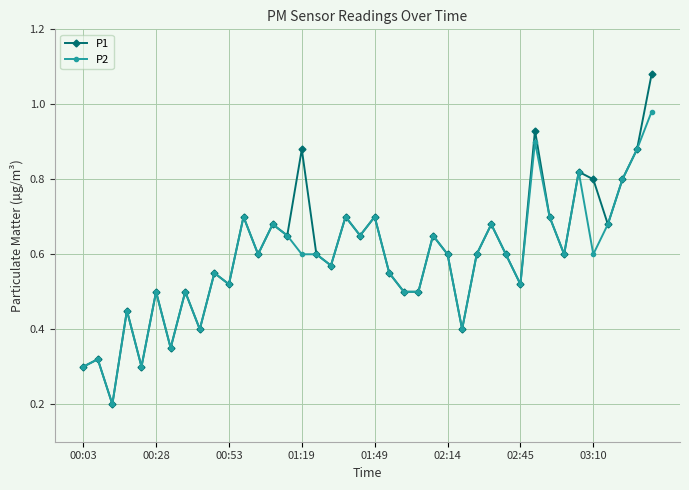

At how many categories does at least one series exceed 0?

40